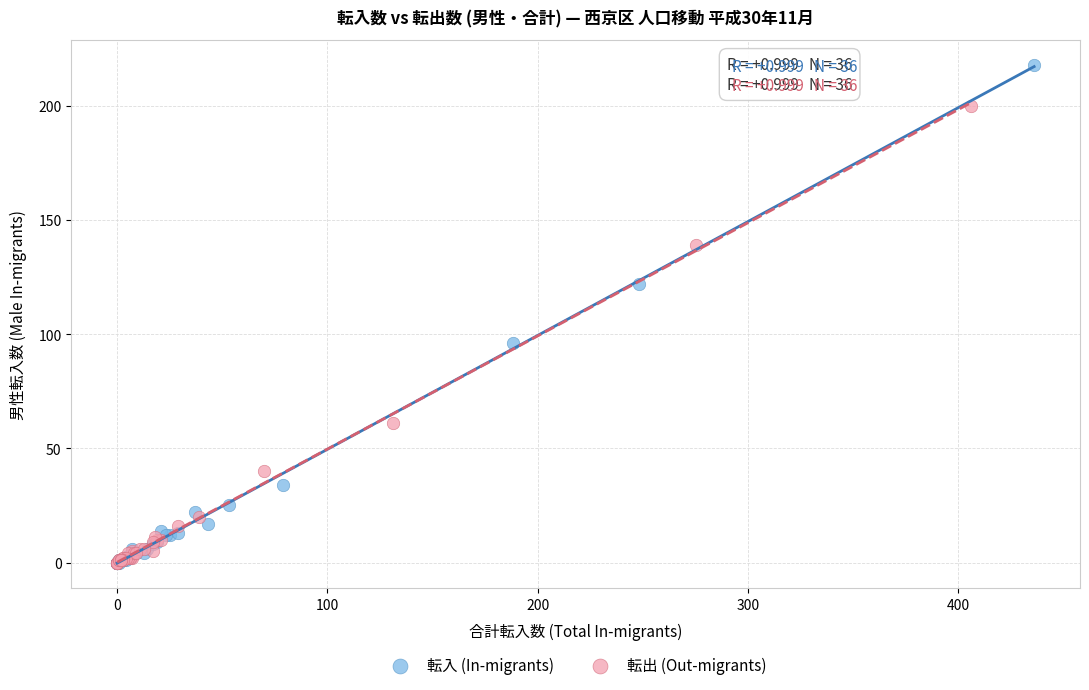

Which series reaches the maximum Y coordinate?

転入 (In-migrants)